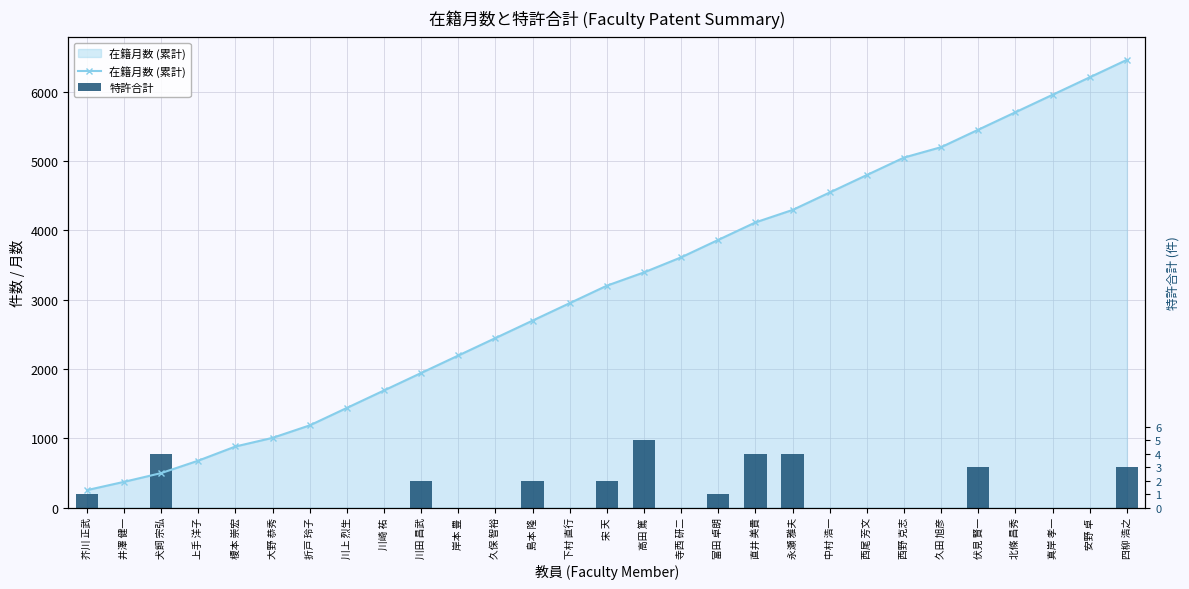

At which category does the chart reach its peak across all series?

四柳 浩之